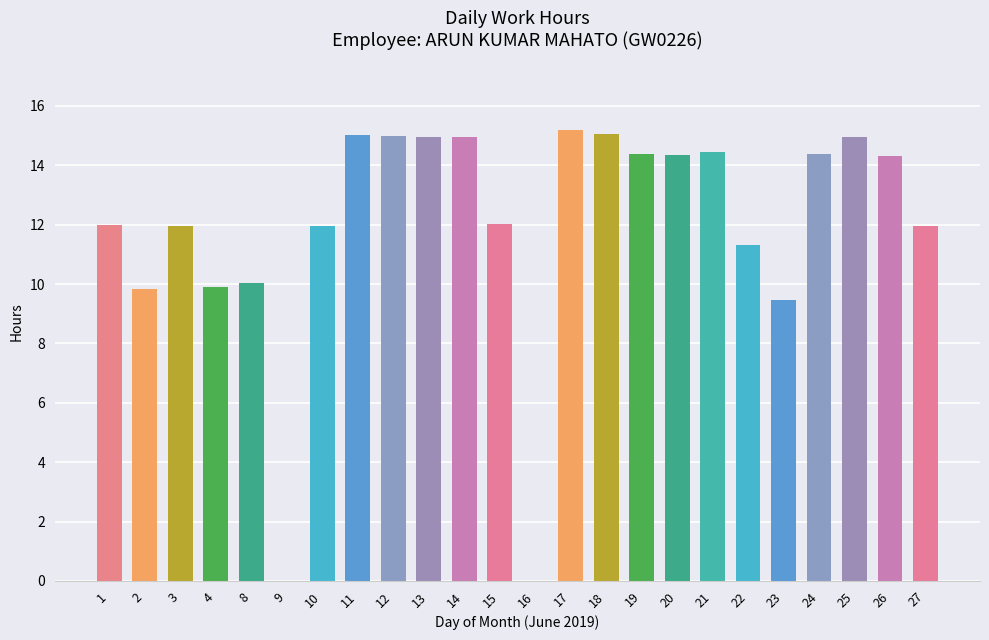

What is the change in value from 4 to 14?

+5.1